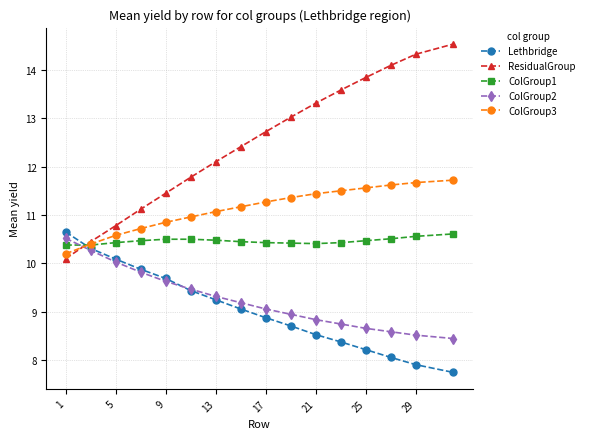

Which series has the widest spread of values?

ResidualGroup